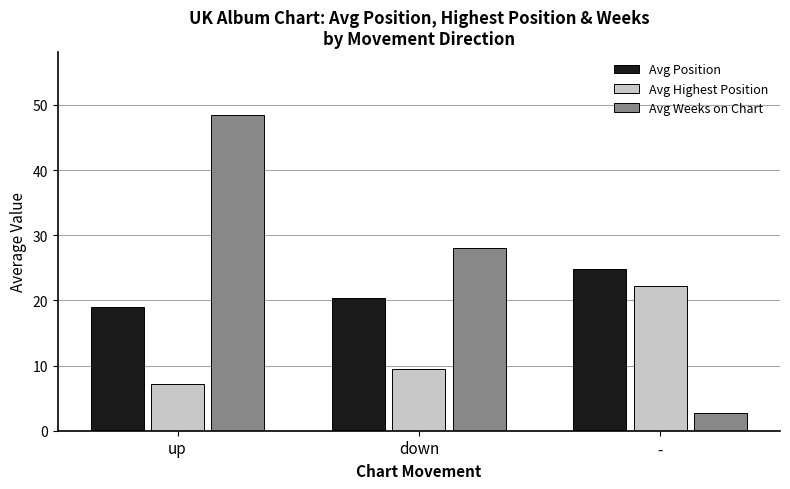

How many bars are there in total?

9